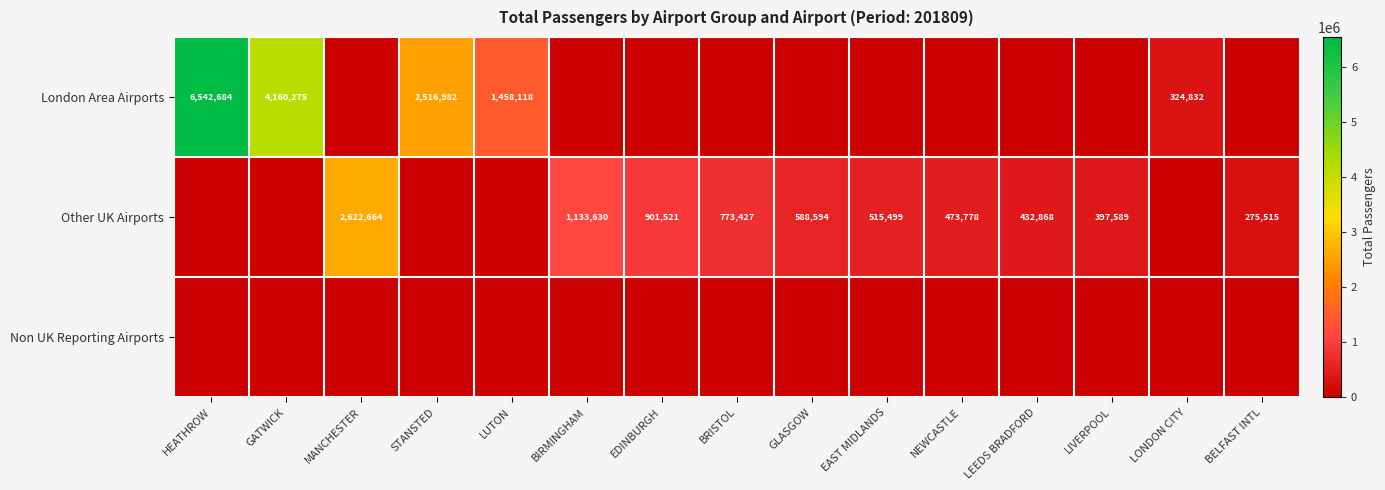

At how many categories does at least one series exceed 5796831?

1